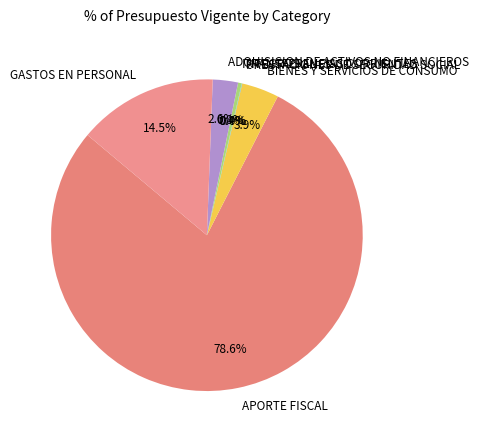

What portion of the pie excludes GASTOS EN PERSONAL?

85.5%